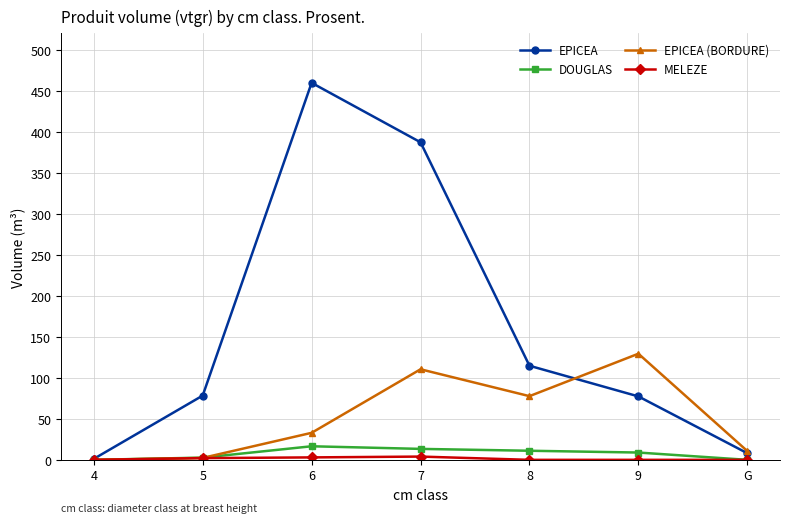

What is the difference between the maximum and second lowest values in the DOUGLAS series?

16.5